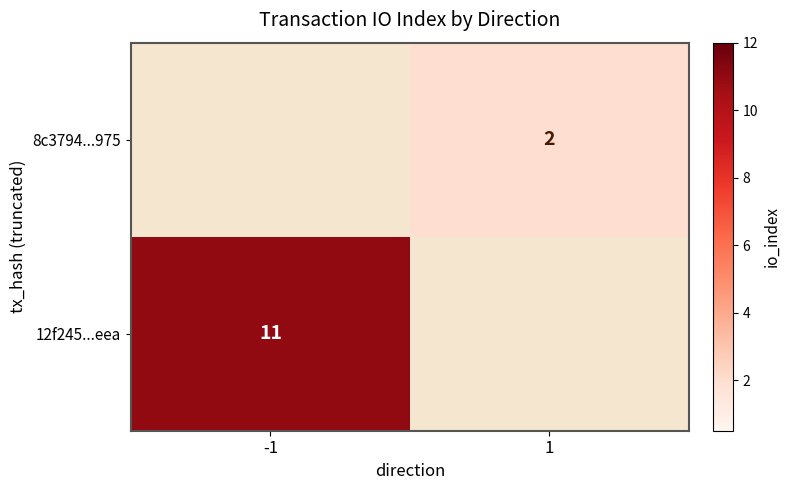

The value of 8c3794...975 at 1 is 3. True or false?

False